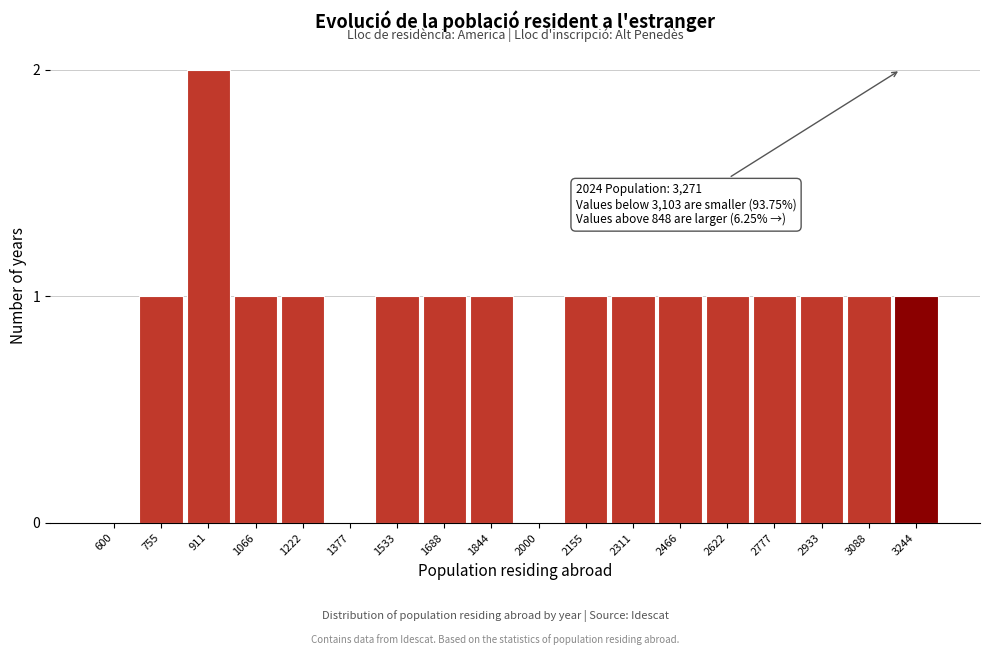

Reading left to right, extract all data points from this chart.

600=0	755=1	911=2	1066=1	1222=1	1377=0	1533=1	1688=1	1844=1	2000=0	2155=1	2311=1	2466=1	2622=1	2777=1	2933=1	3088=1	3244=1